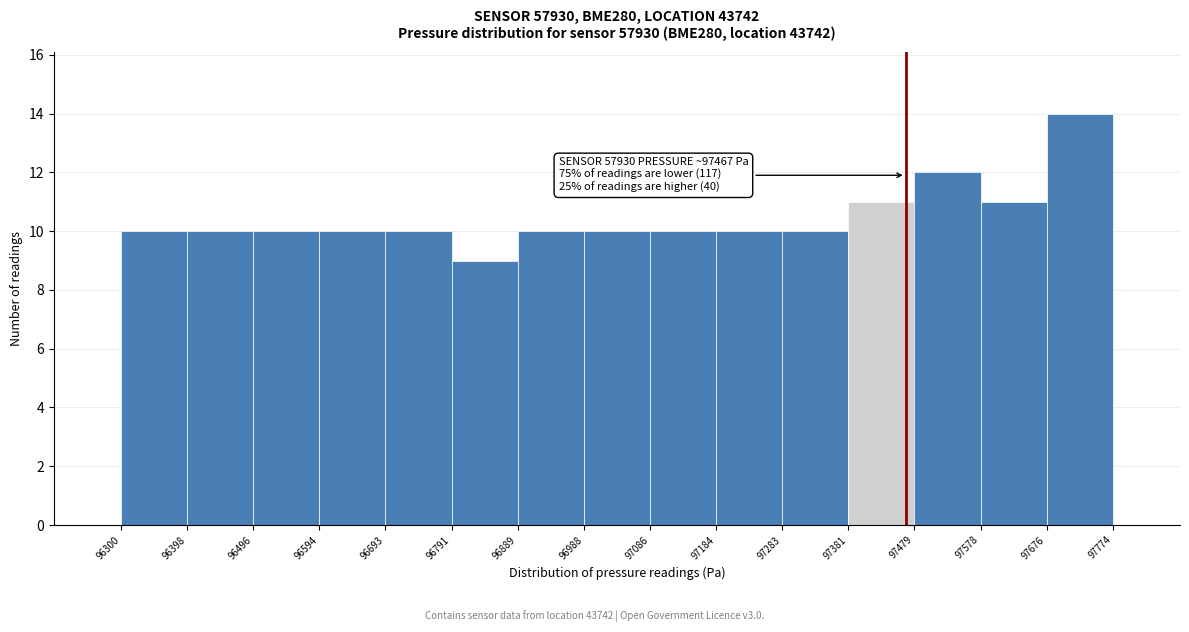

Over which range of the x-axis is the bar tallest?

97676 to 97774